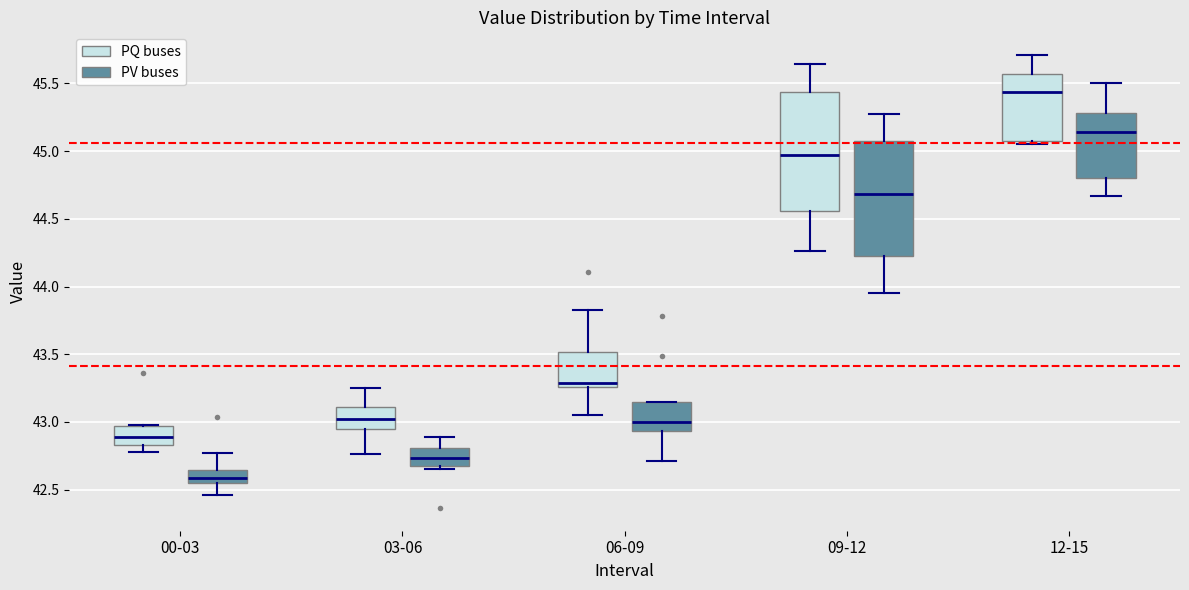

Which box's median line is the lowest?

00-03 (PV buses)